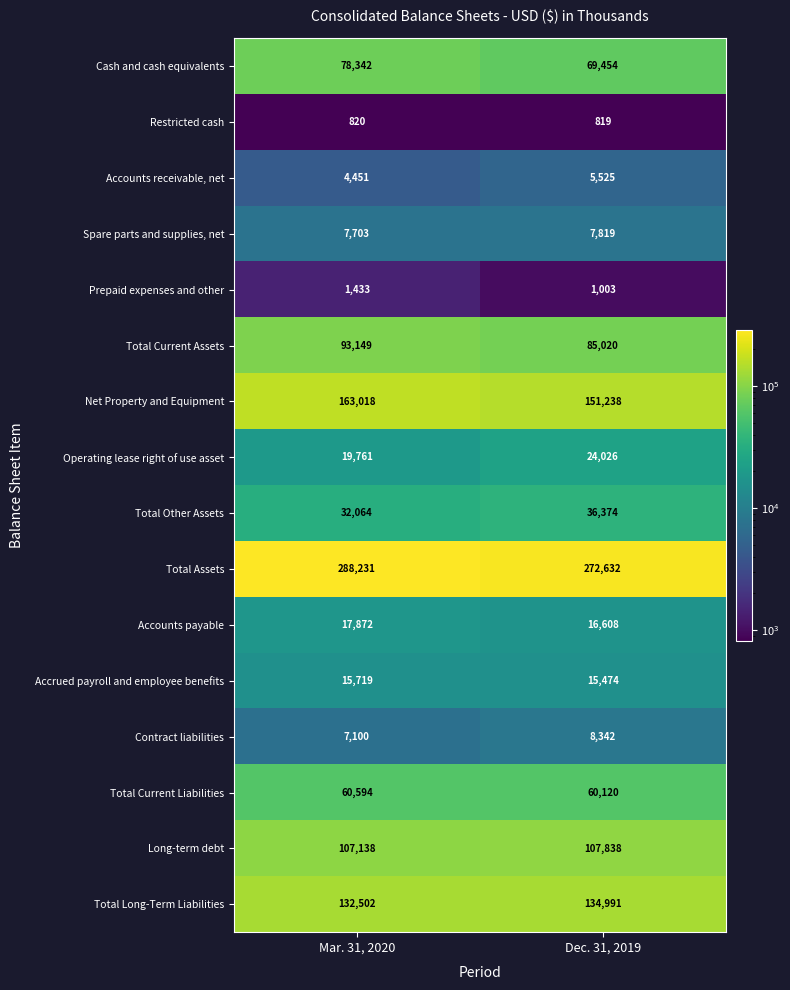

Between Mar. 31, 2020 and Dec. 31, 2019, which series saw the biggest shift?

Total Assets